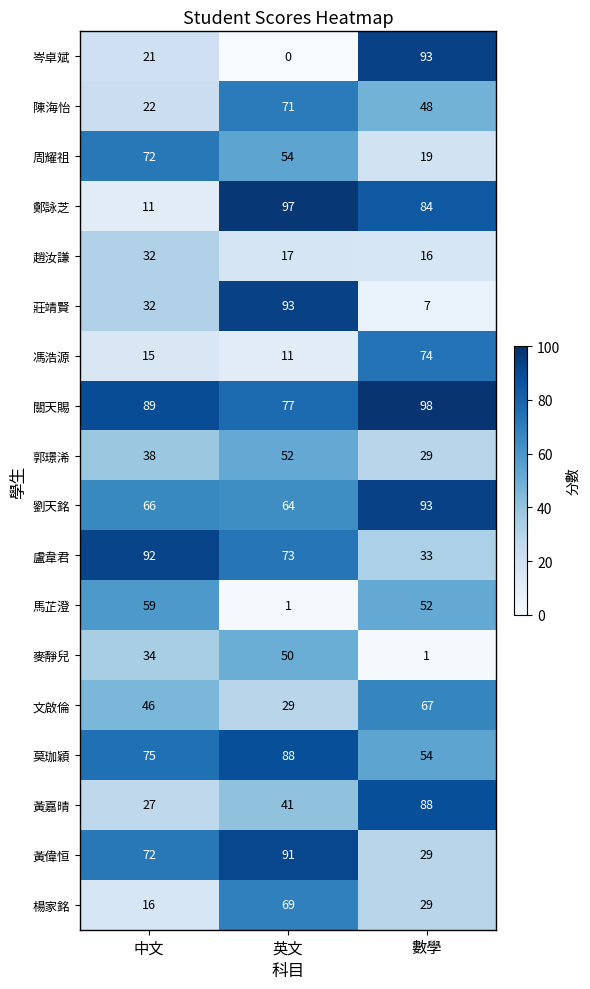

What is the spread (max minus min) of values at 英文?

97